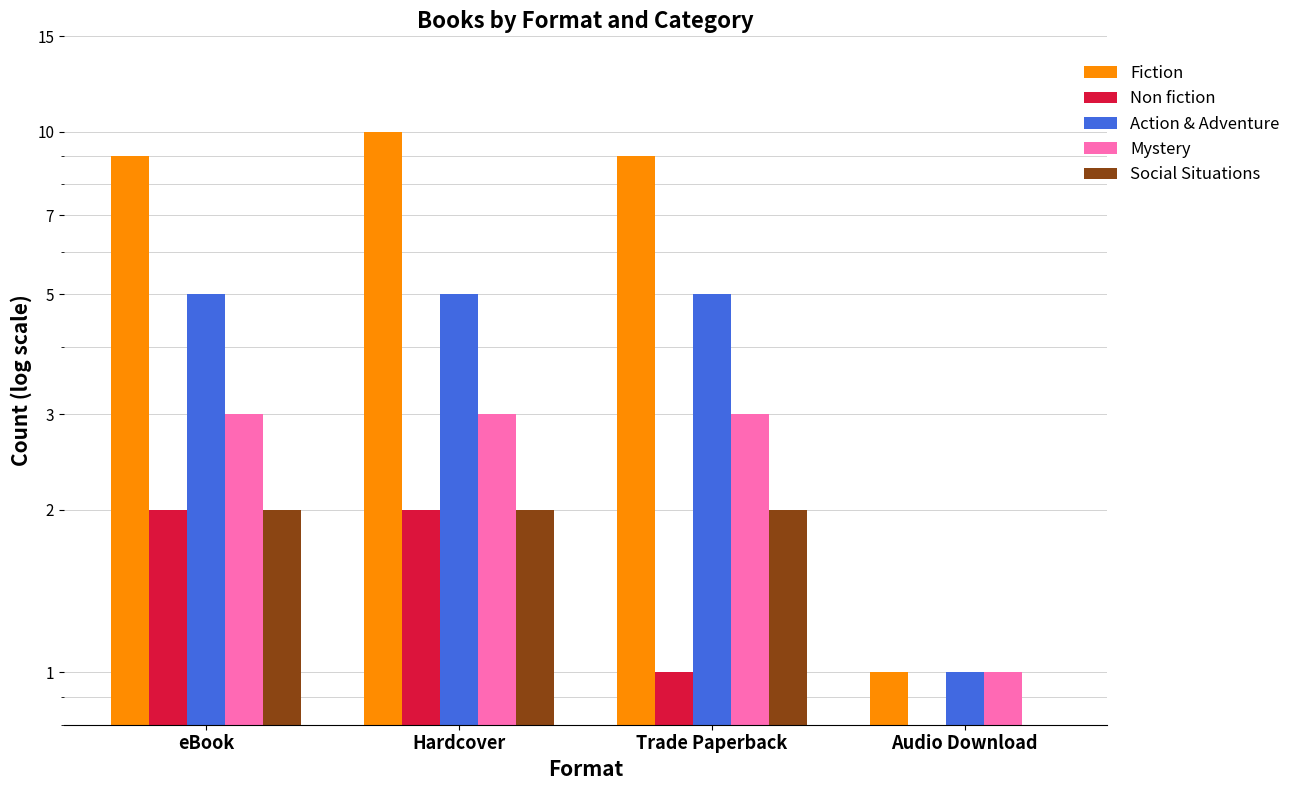

Does the chart contain stacked bars?

No